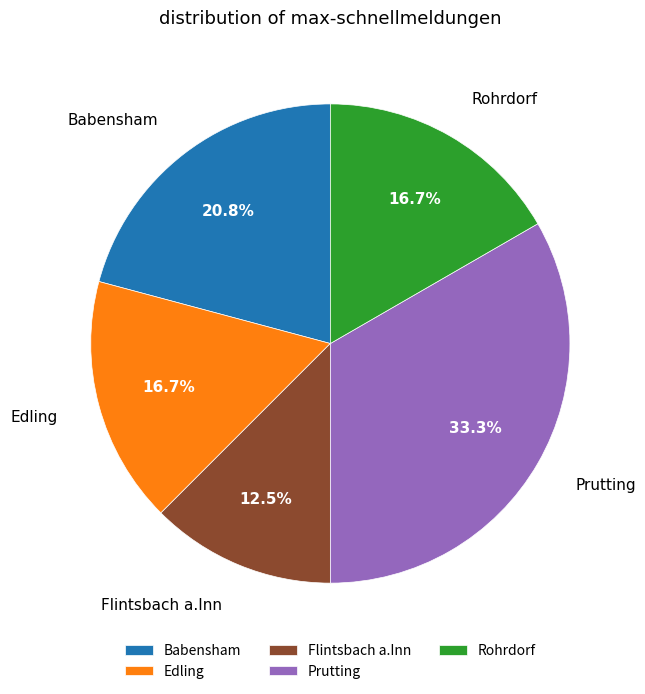

Between Prutting and Edling, which is larger?

Prutting